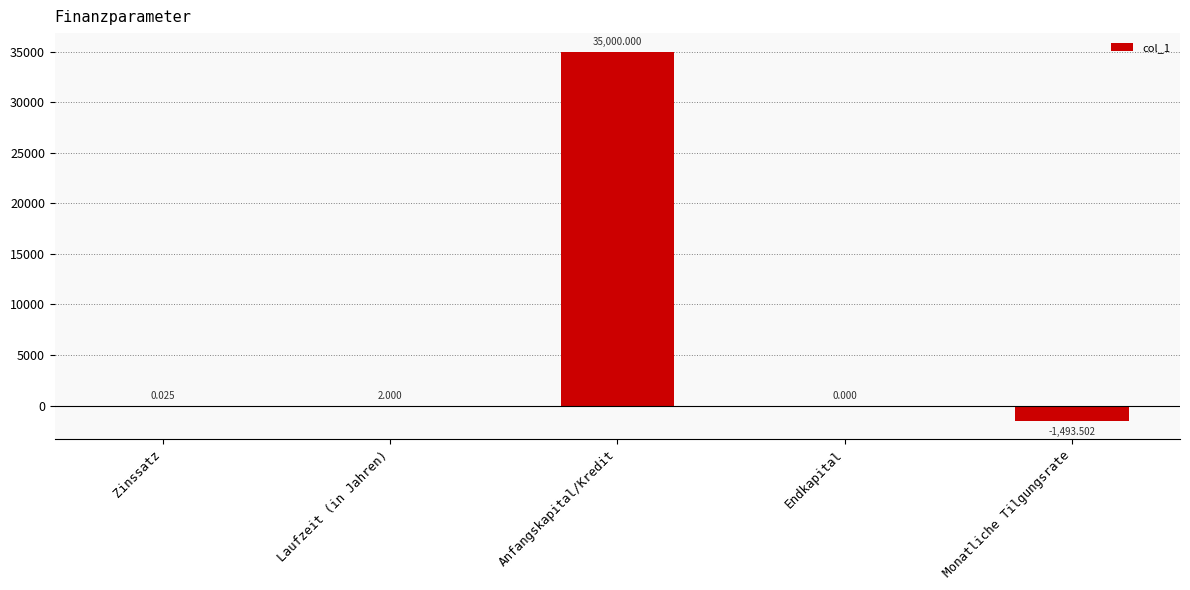

How many distinct data groups are displayed?

1